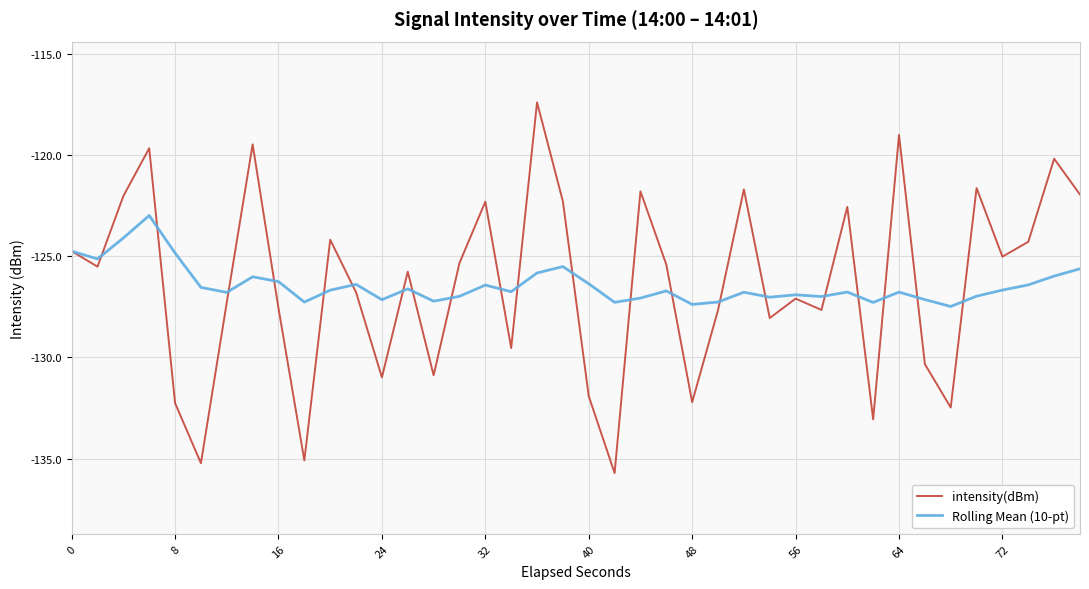

List the series in order of their peak value, highest first.

intensity(dBm), Rolling Mean (10-pt)